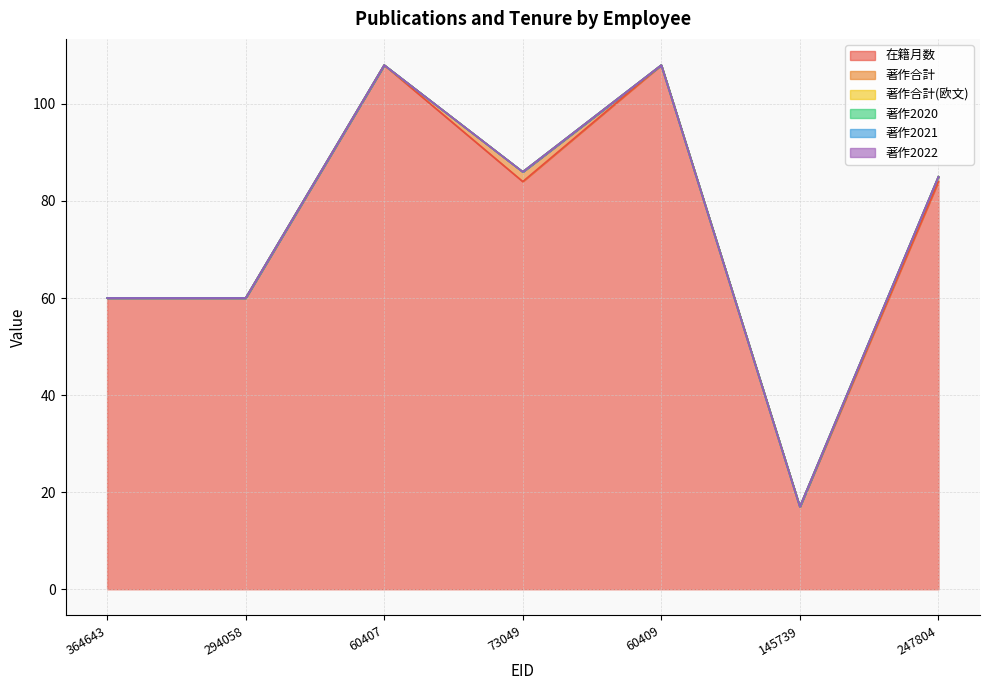

True or false: 著作合計 and 著作合計(欧文) cross at least once.

False